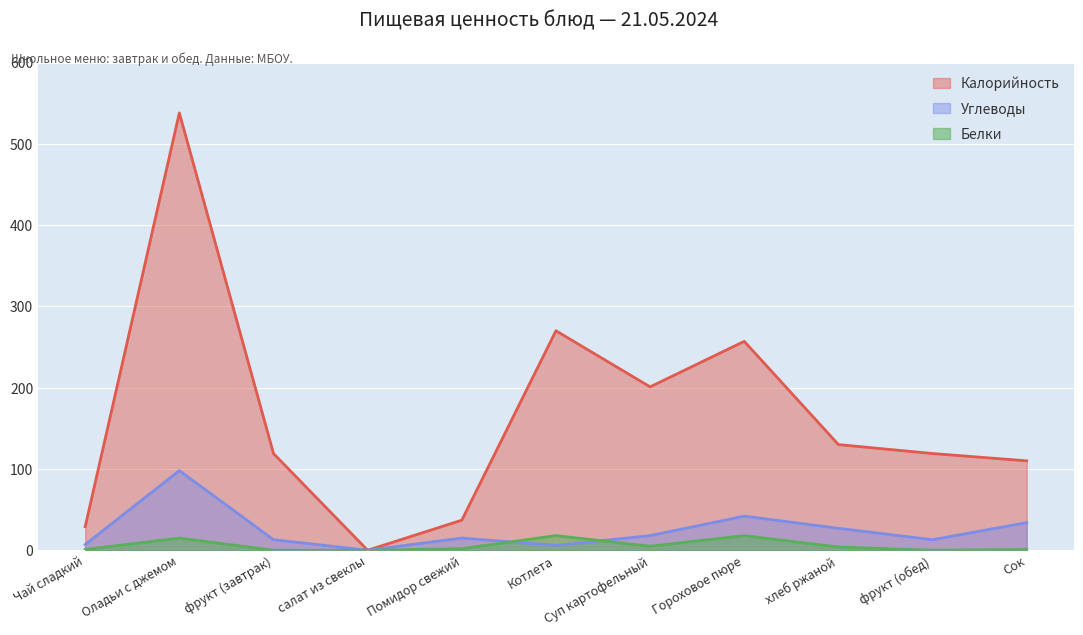

Reading right to left, extract all data points from this chart.

Калорийность: Сок=110	фрукт (обед)=119	хлеб ржаной=130	Гороховое пюре=257	Суп картофельный=201	Котлета=270	Помидор свежий=37	салат из свеклы=0	фрукт (завтрак)=119	Оладьи с джемом=538	Чай сладкий=29
Белки: Сок=1	фрукт (обед)=0	хлеб ржаной=4	Гороховое пюре=18	Суп картофельный=5	Котлета=18	Помидор свежий=2	салат из свеклы=0	фрукт (завтрак)=0	Оладьи с джемом=15	Чай сладкий=1
Углеводы: Сок=34	фрукт (обед)=13	хлеб ржаной=27	Гороховое пюре=42	Суп картофельный=18	Котлета=6	Помидор свежий=15	салат из свеклы=0	фрукт (завтрак)=13	Оладьи с джемом=98	Чай сладкий=7